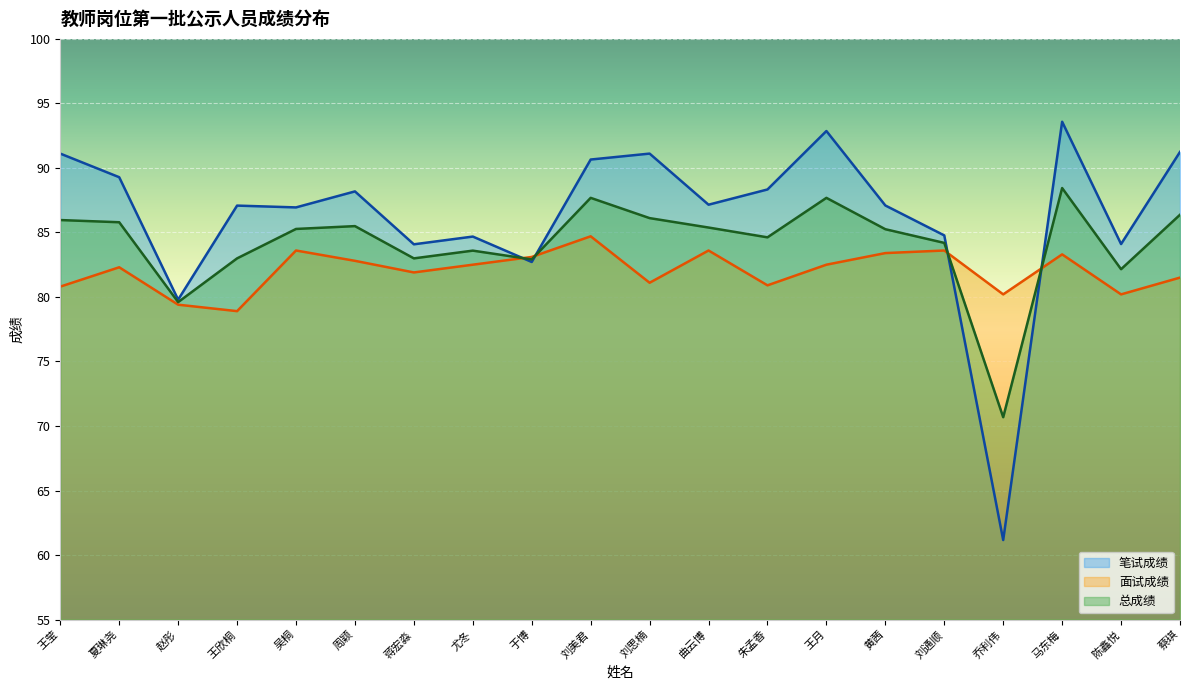

What is the spread (max minus min) of values at 王莹?

10.3